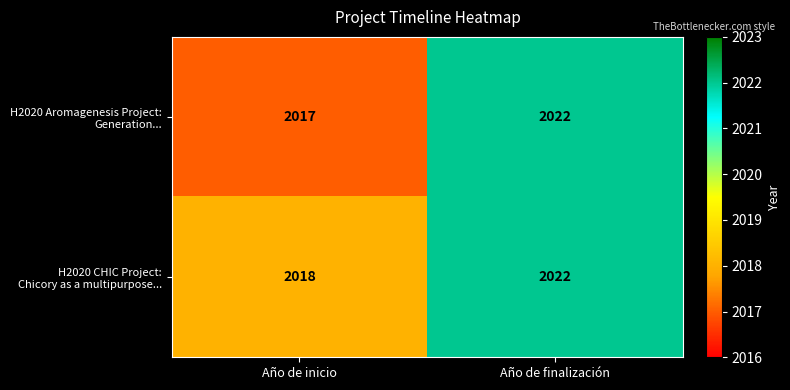

At which category is the sum across all series the highest?

Año de finalización